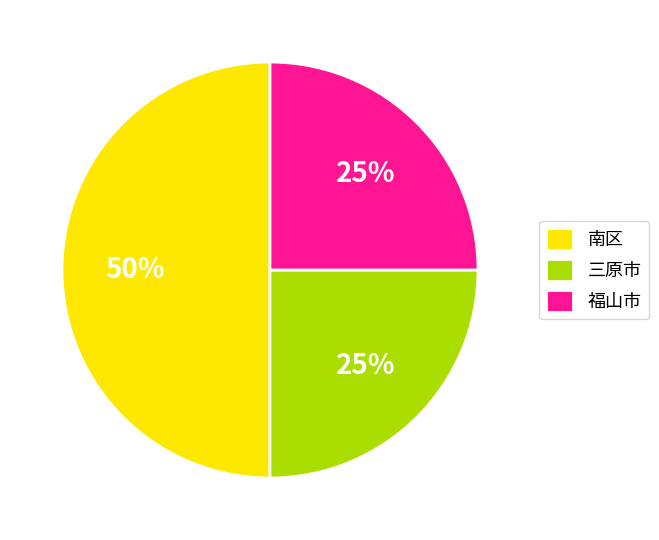

True or false: 福山市 accounts for 32% of the total.

False